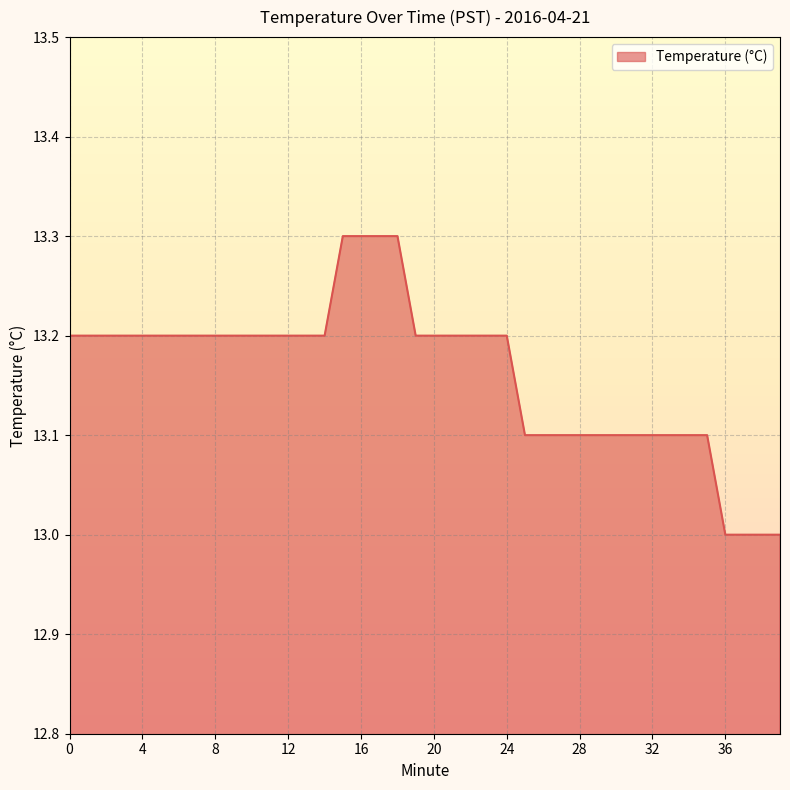

What is the greatest value displayed?

13.3